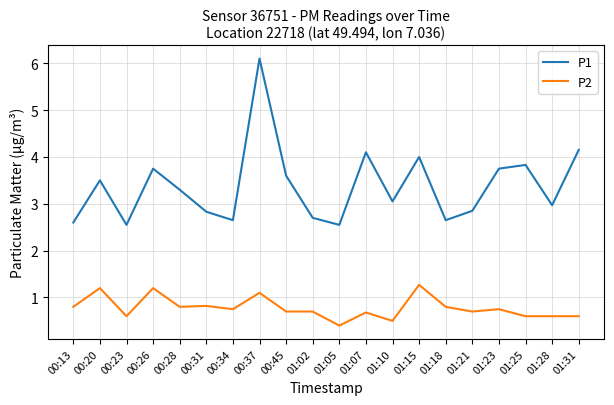

Which series has the largest range (max minus min)?

P1